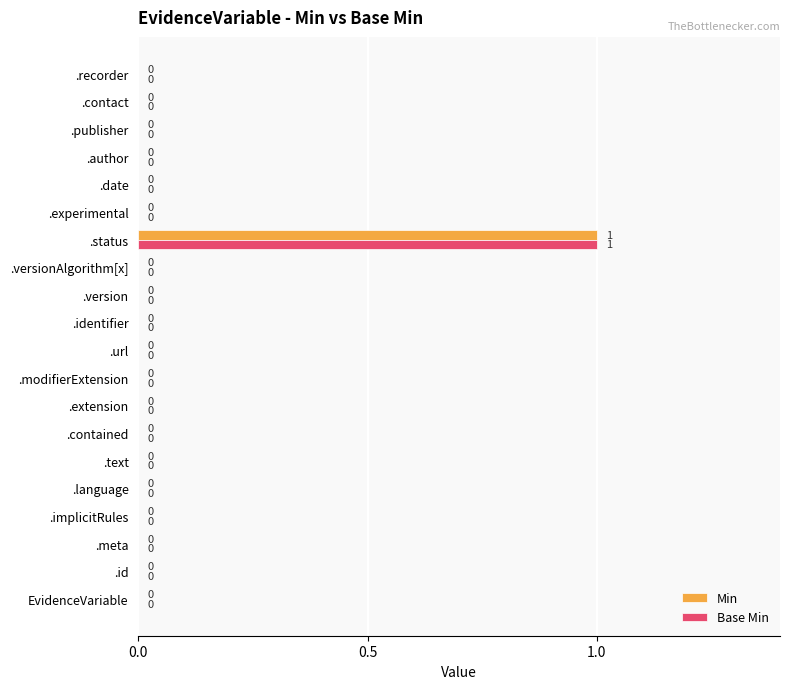

How many Min values are between 0 and 1?

20